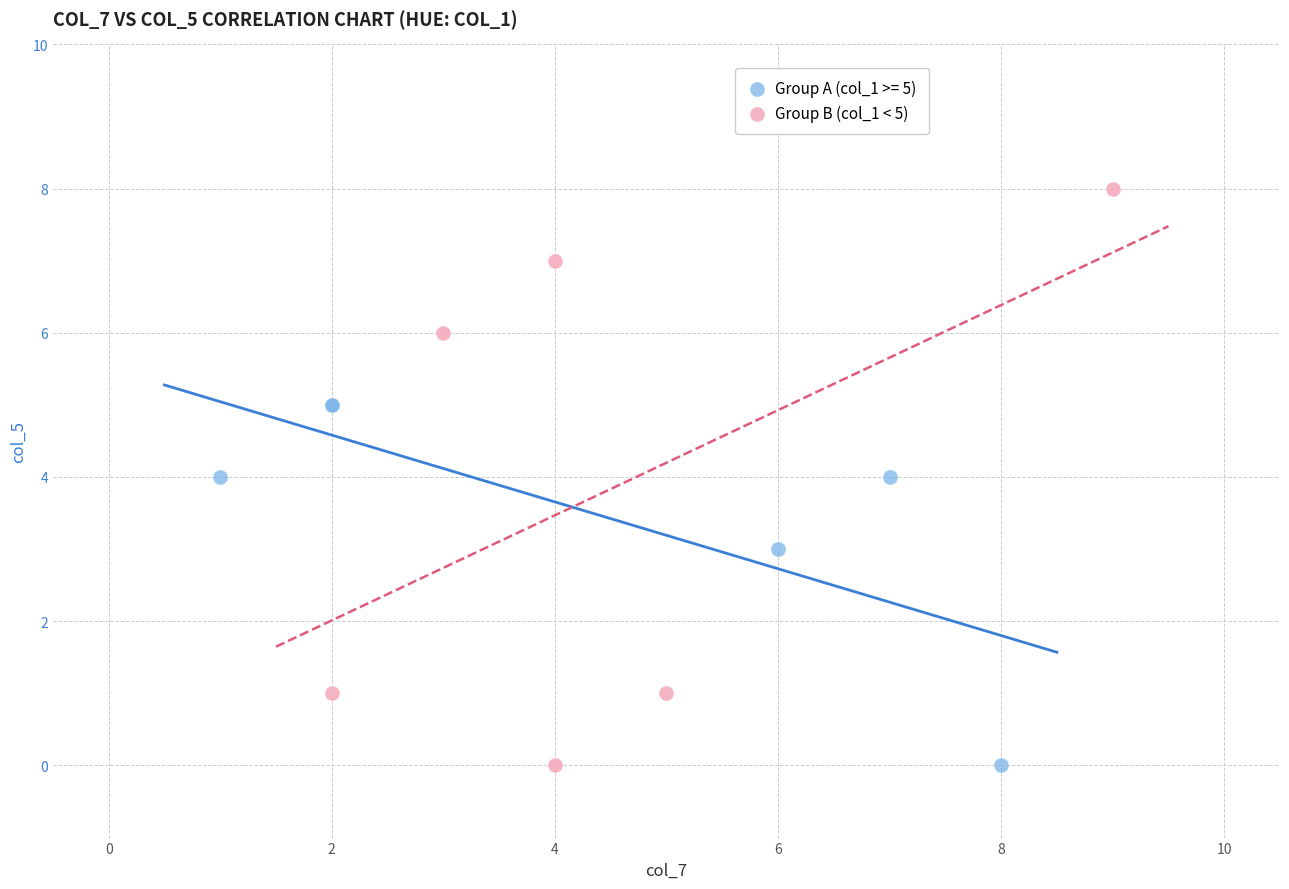

Which series has the largest Y range (max minus min)?

Group B (col_1 < 5)